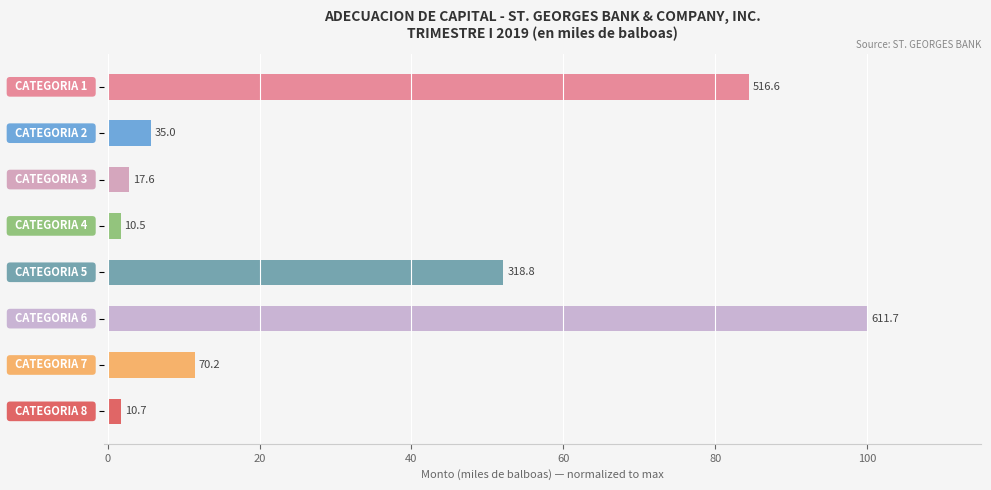

Are the bars horizontal?

Yes